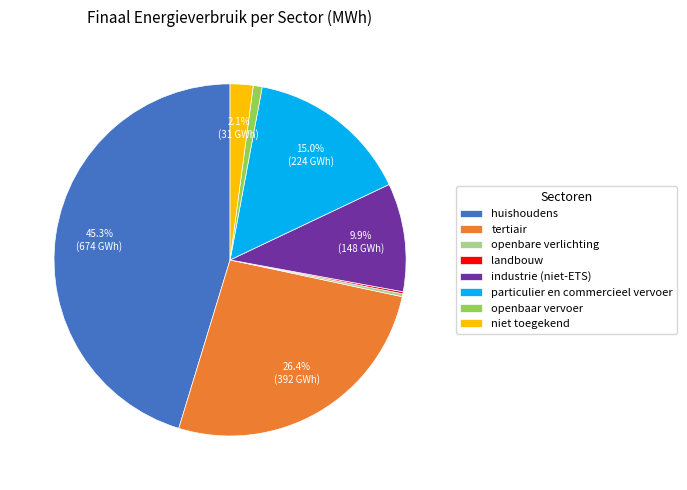

Which category has the biggest portion of the pie?

huishoudens